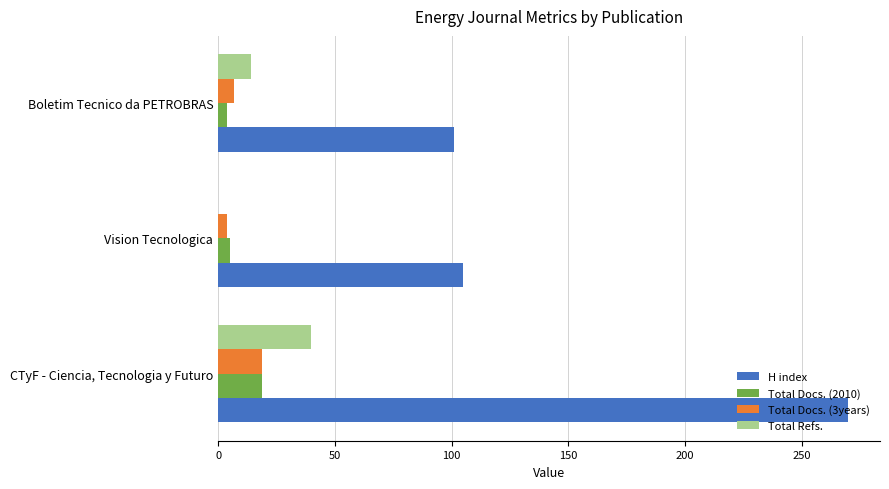

The value of Total Docs. (2010) at CTyF - Ciencia, Tecnologia y Futuro is 29. True or false?

False